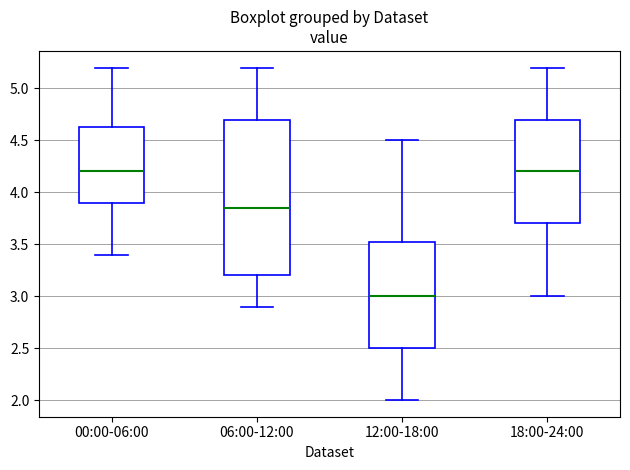

Reading left to right, read every box against the y-axis: the position of its median line, the range the box covers, and the ends of its whiskers. The values are not printed on the chart, so give them approximately, as read against the axis.

00:00-06:00: median 4.20, box 3.90 to 4.65, whiskers 3.40 to 5.20
06:00-12:00: median 3.85, box 3.20 to 4.70, whiskers 2.90 to 5.20
12:00-18:00: median 3.00, box 2.50 to 3.55, whiskers 2.00 to 4.50
18:00-24:00: median 4.20, box 3.70 to 4.70, whiskers 3.00 to 5.20